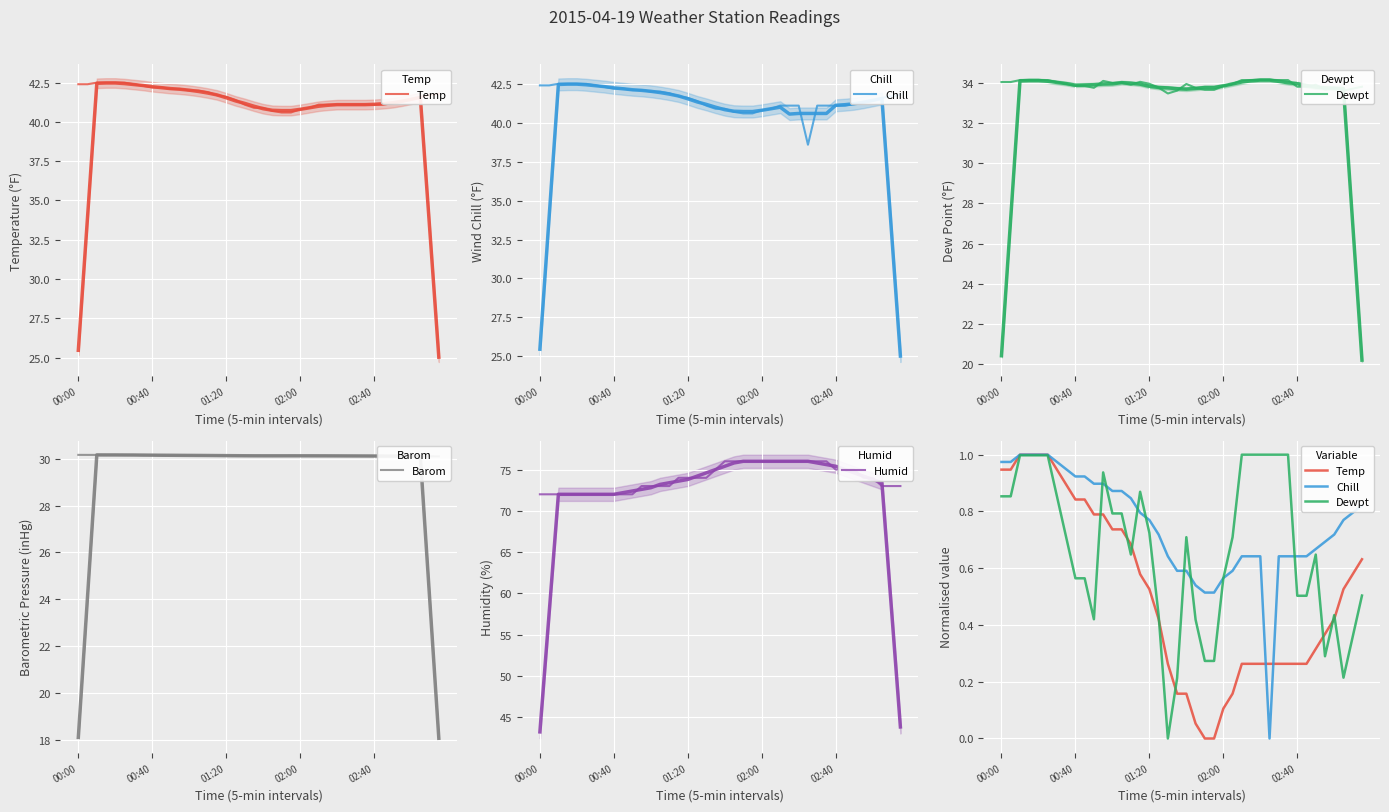

What is the value of the Dewpt point at the 32nd from the left?

1.0